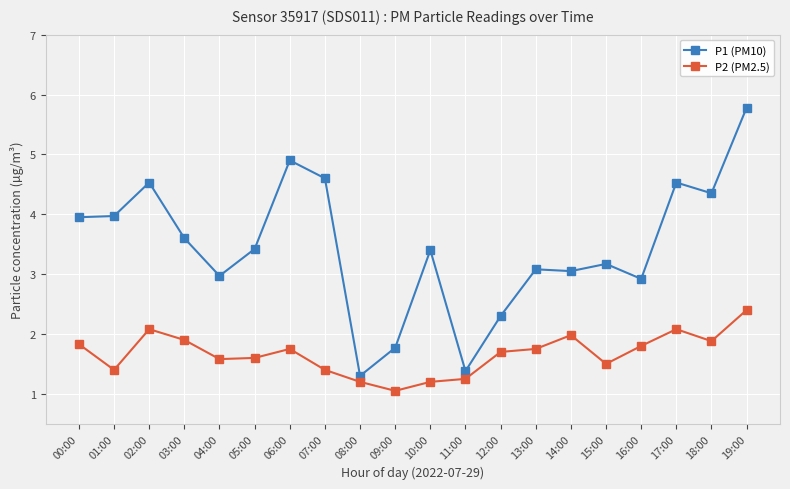

What is the difference between the maximum and minimum values in the P1 (PM10) series?

4.5